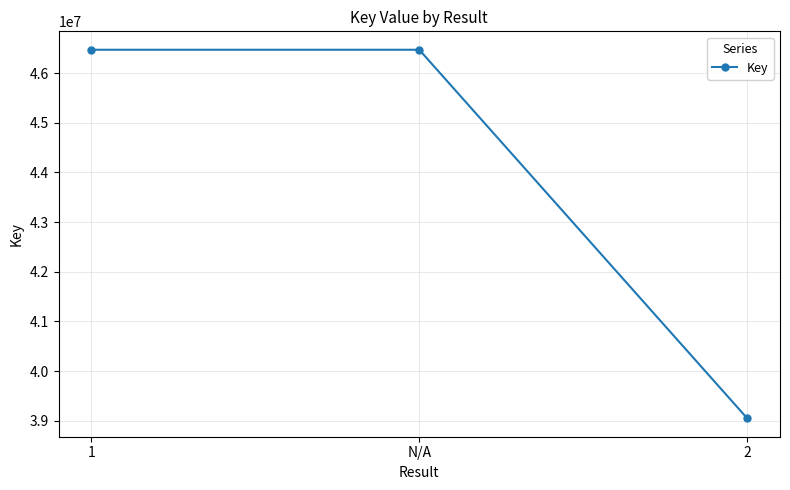

What value does the data have at 2?

39048912